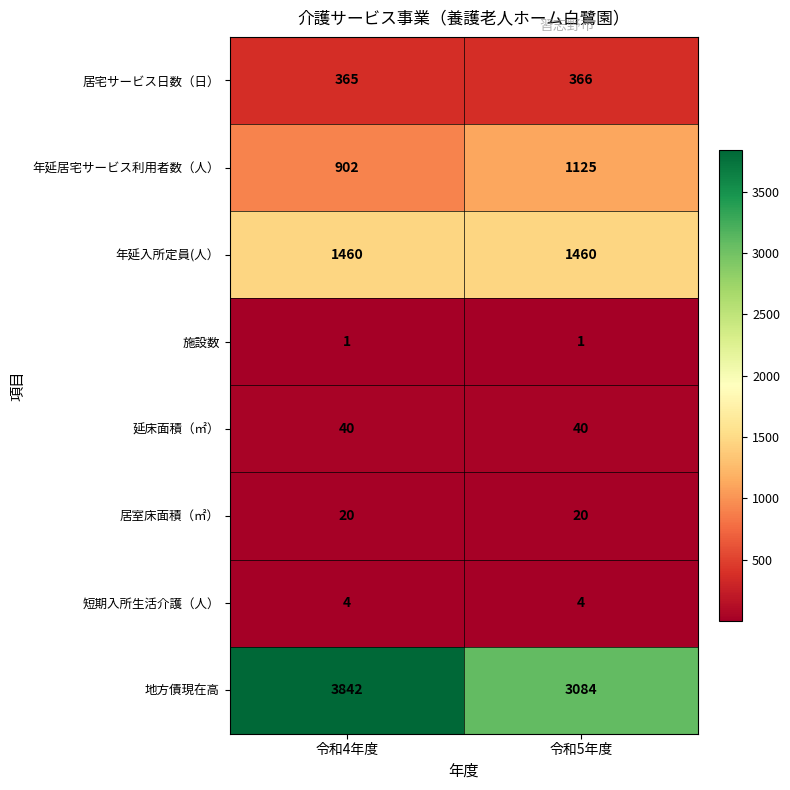

The value of 居室床面積（㎡） at 令和5年度 is 20. True or false?

True